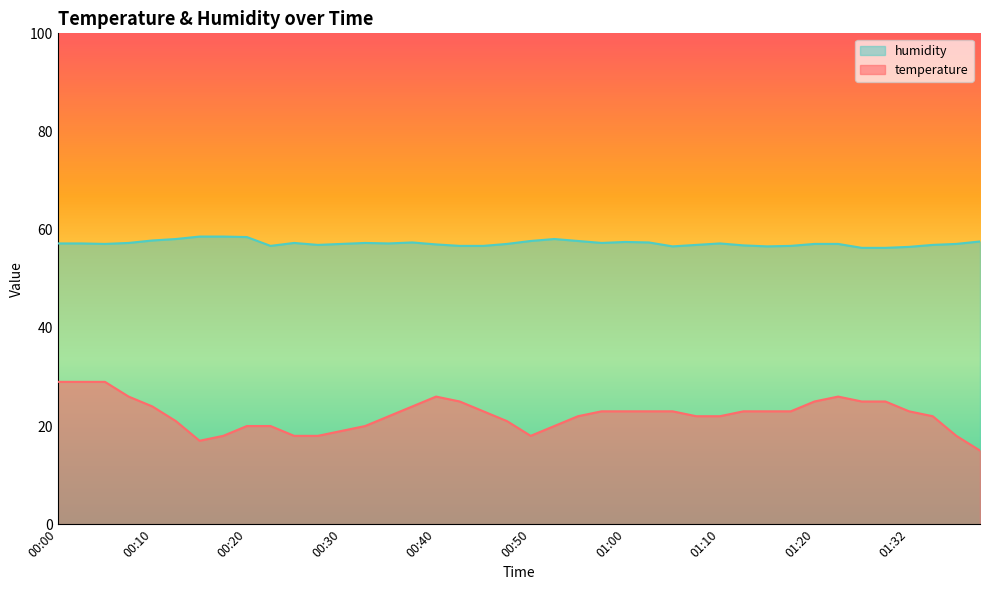

Count the number of data series in this chart.

2